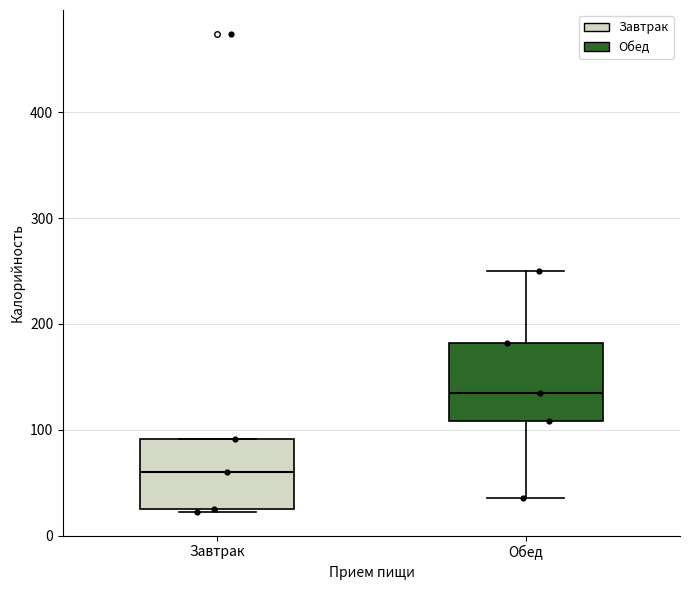

Where is the lower edge of the box for Обед on the y-axis? The values are not printed on the chart, so give them approximately, as read against the axis.

110